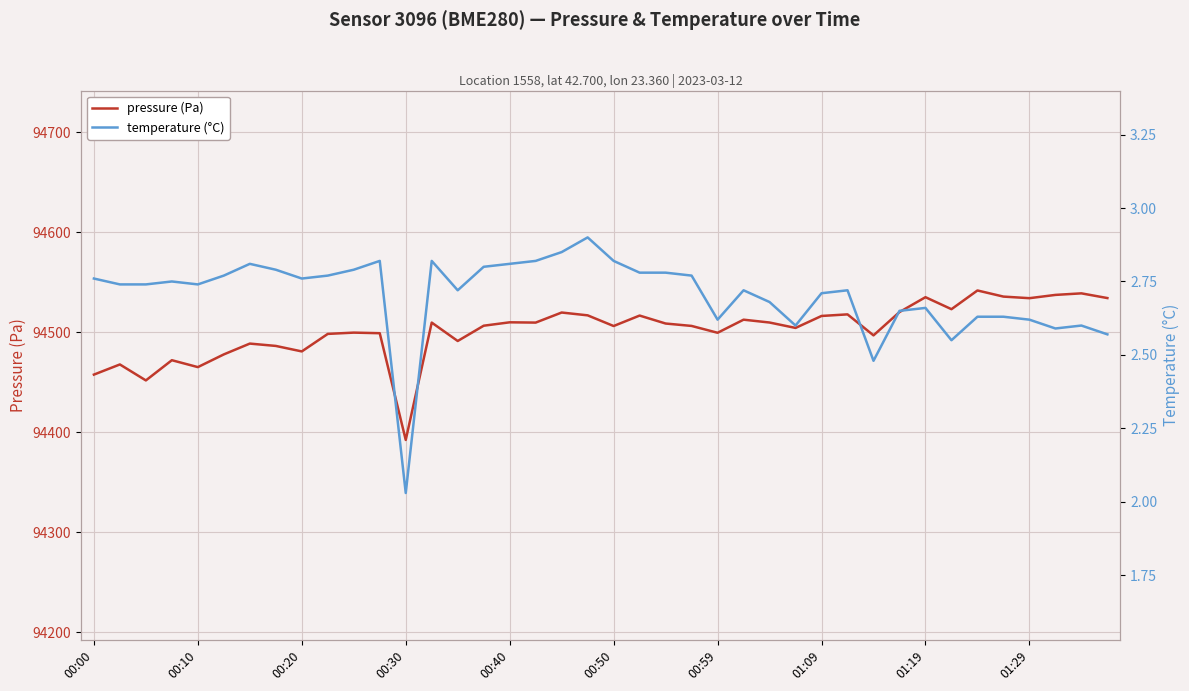

True or false: pressure (Pa) has more than 0 points higher than both neighbors.

True